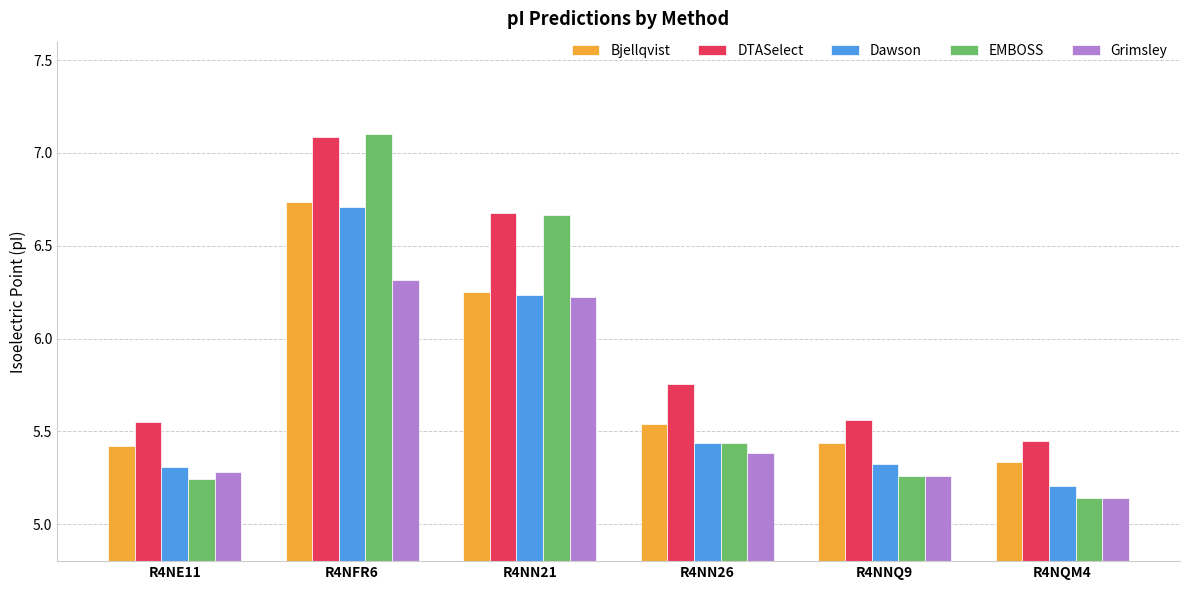

Where is Dawson nearest to the value 5?

R4NQM4